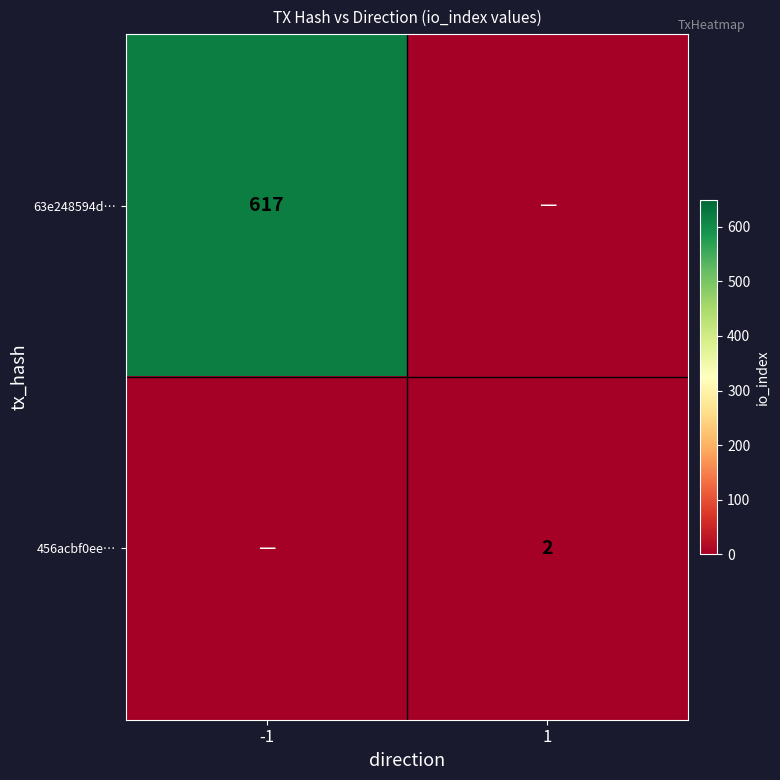

The 456acbf0ee… series shows 1 at 1. True or false?

False